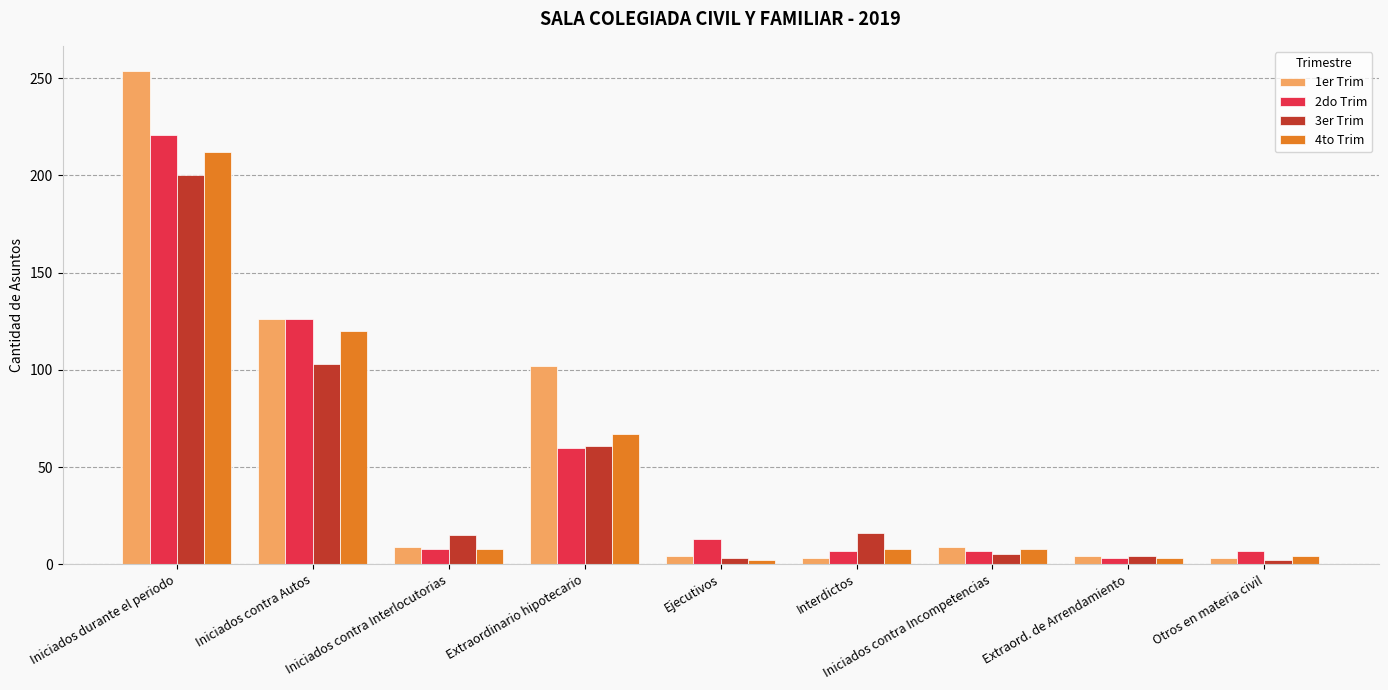

How many series are shown in this chart?

4